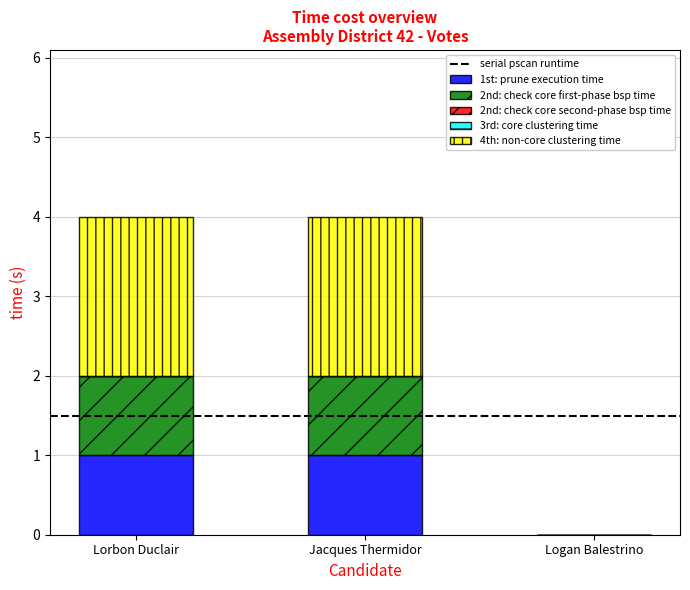

Reading left to right, what are the values for 1st: prune execution time?

Lorbon Duclair=1	Jacques Thermidor=1	Logan Balestrino=0